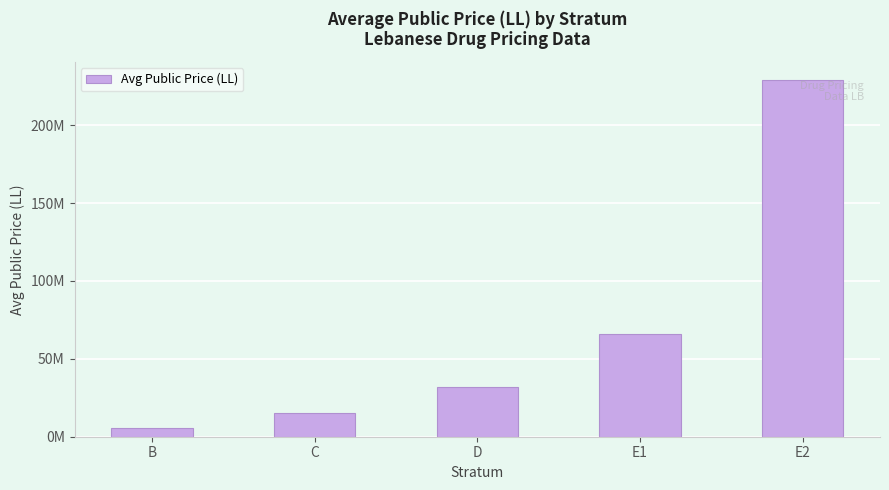

Reading left to right, transcribe all the data shown in this chart.

B=5712606.9	C=15312141.0	D=31770136.4	E1=65876701.2	E2=229115257.9